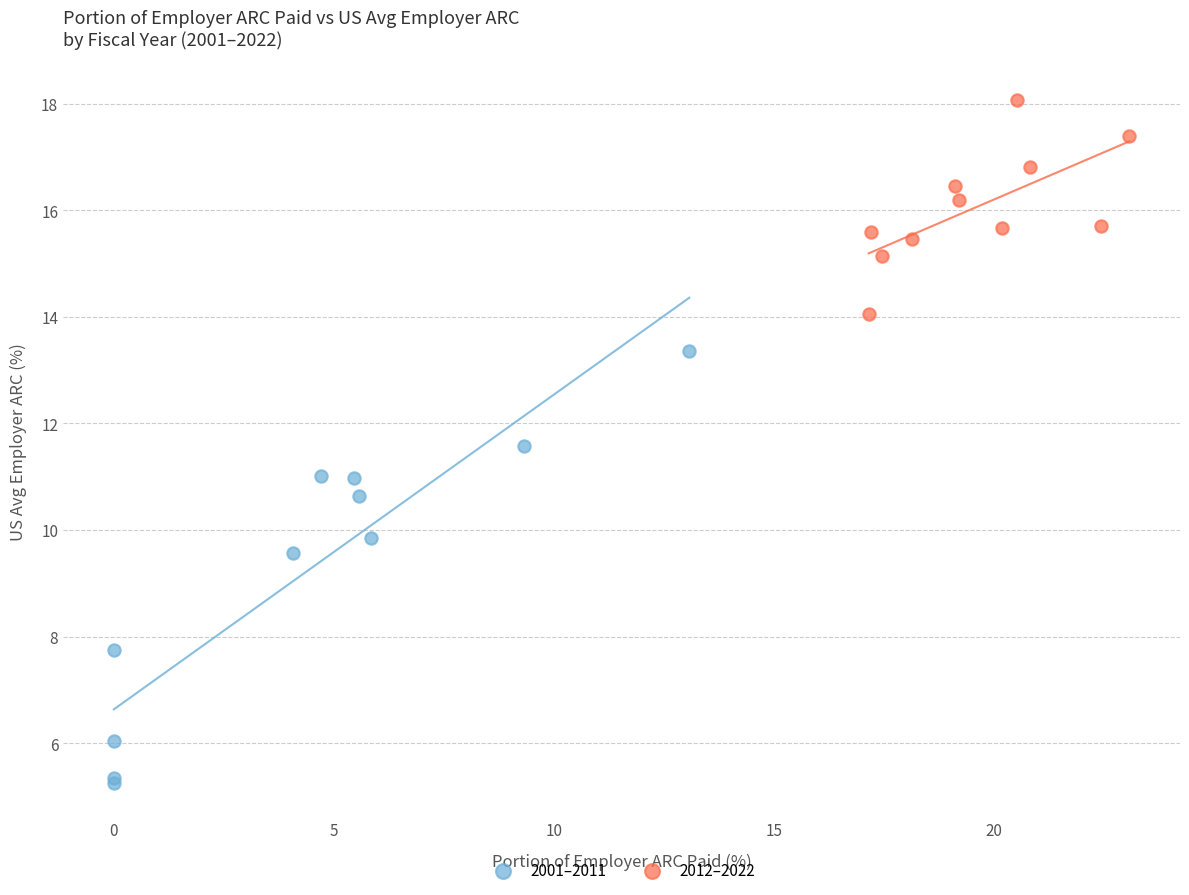

Which series contains the highest Y value?

2012–2022